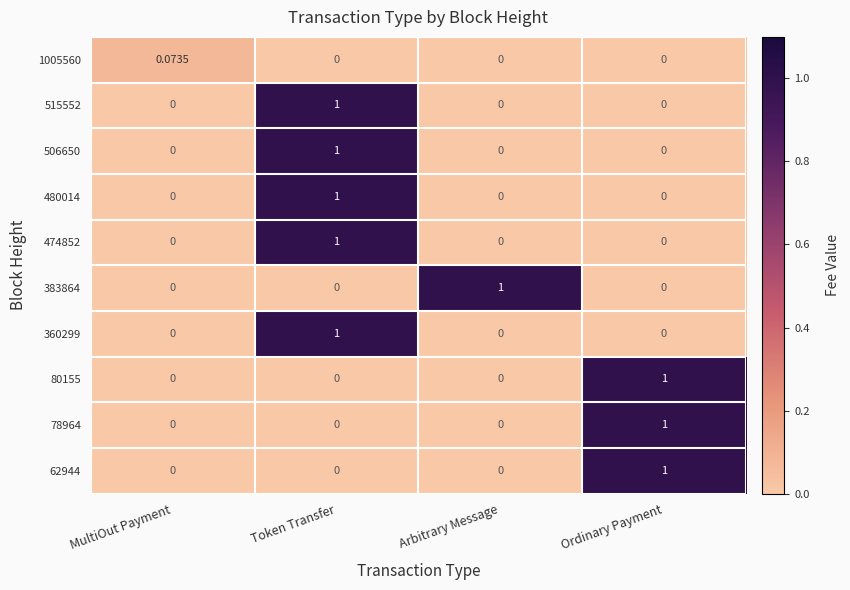

What is the total value across all series at Arbitrary Message?

1.0